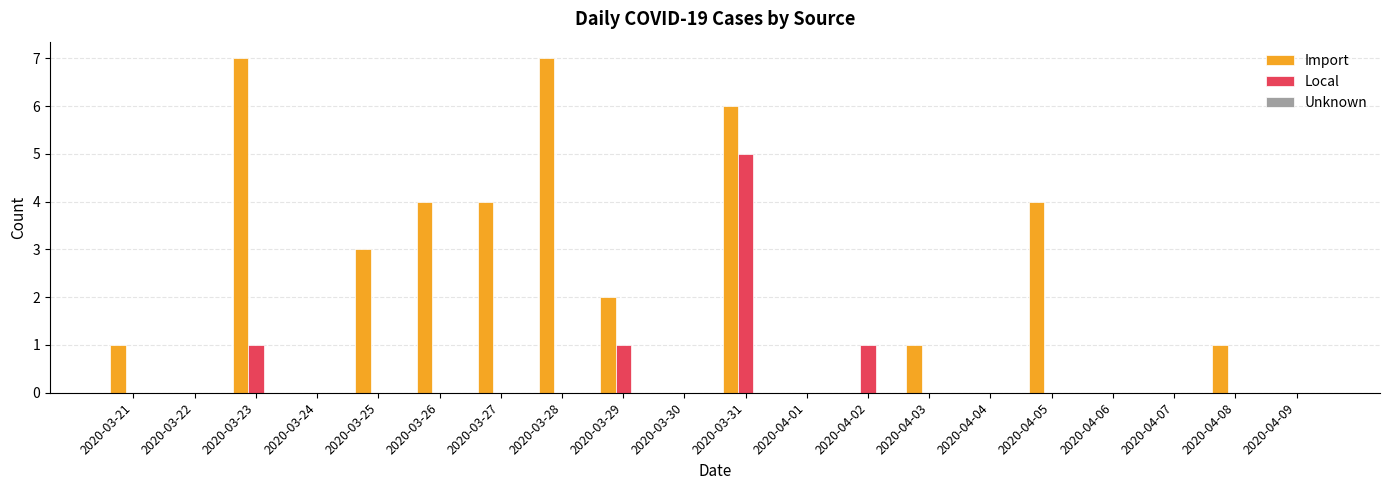

What is the sum of the Import values at 2020-04-08 and 2020-03-23?

8